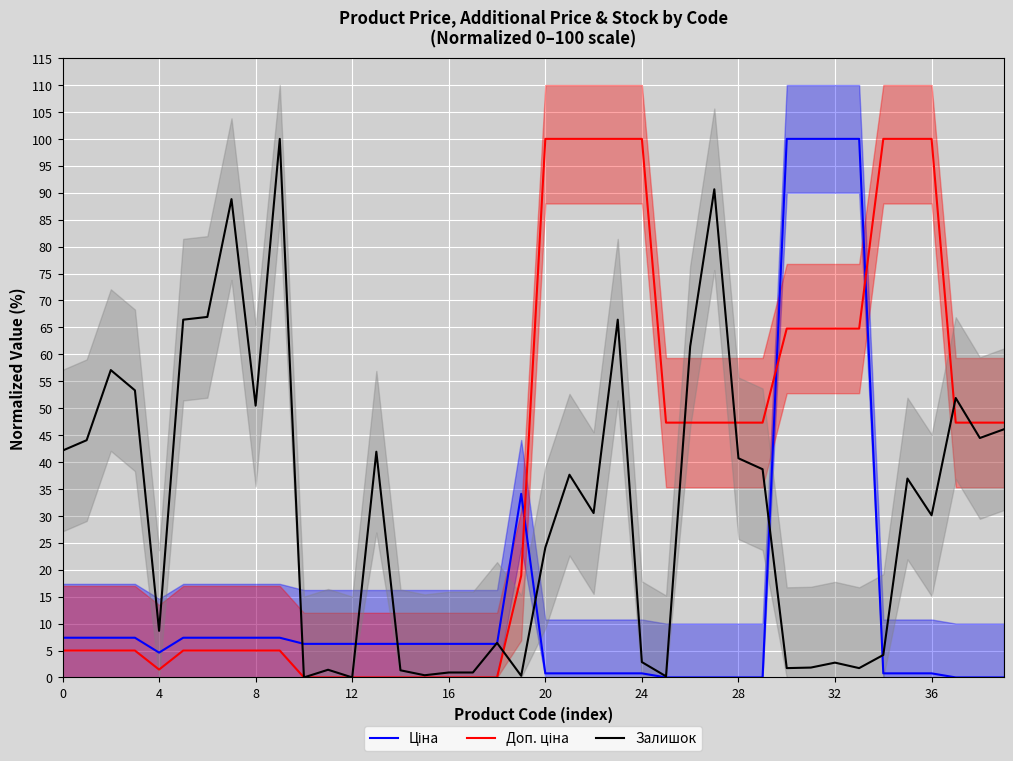

Which series has the largest range (max minus min)?

Ціна